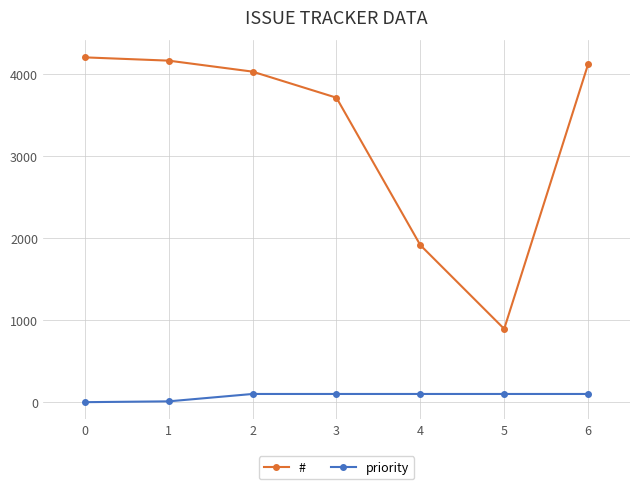

The value of priority at 4 is 100. True or false?

True